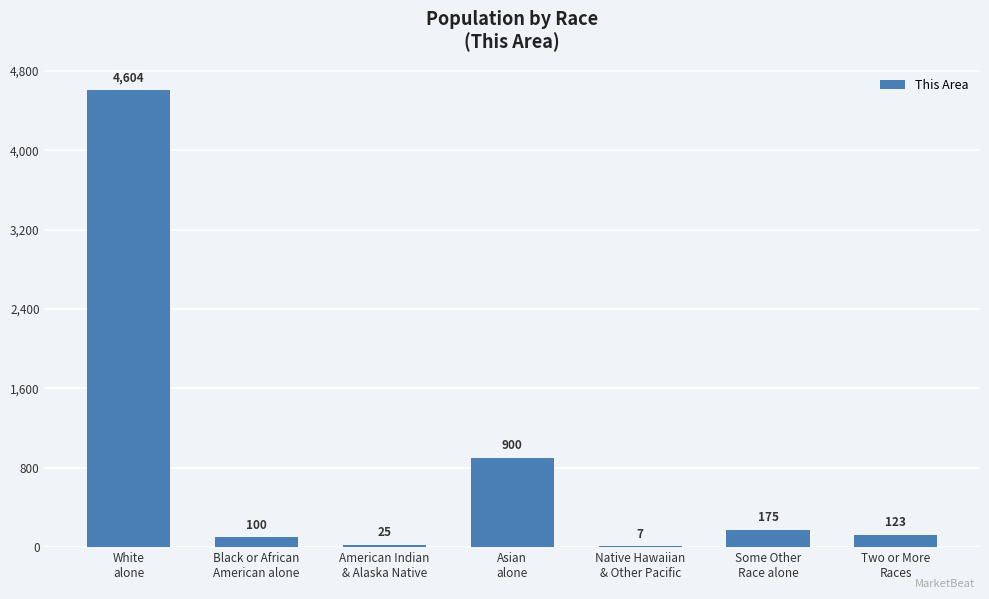

The value at Asian
alone is 443. True or false?

False